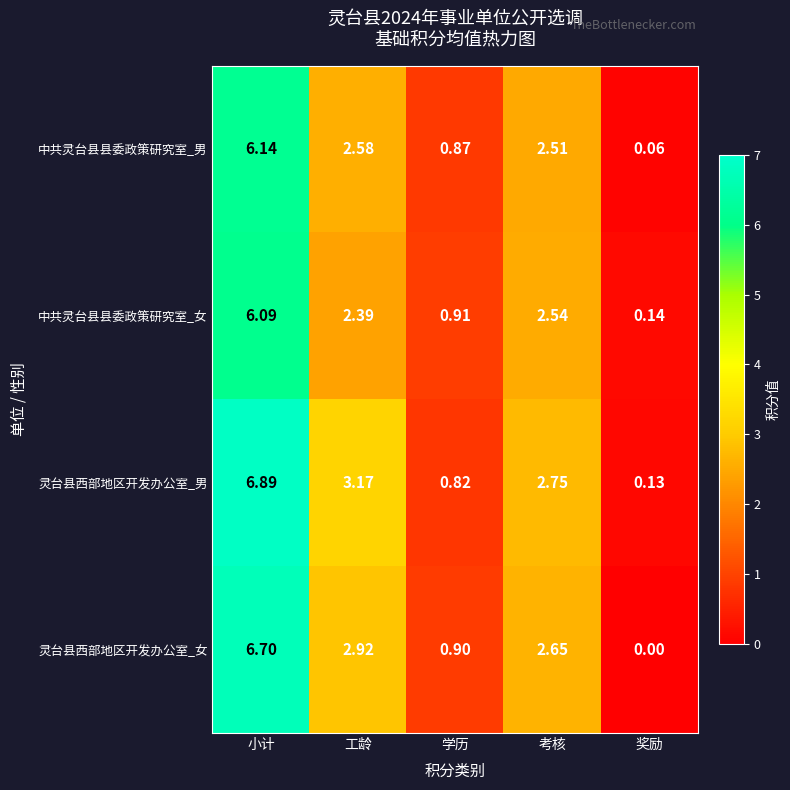

At 奖励, list the series in order from smallest to largest.

灵台县西部地区开发办公室_女, 中共灵台县县委政策研究室_男, 灵台县西部地区开发办公室_男, 中共灵台县县委政策研究室_女